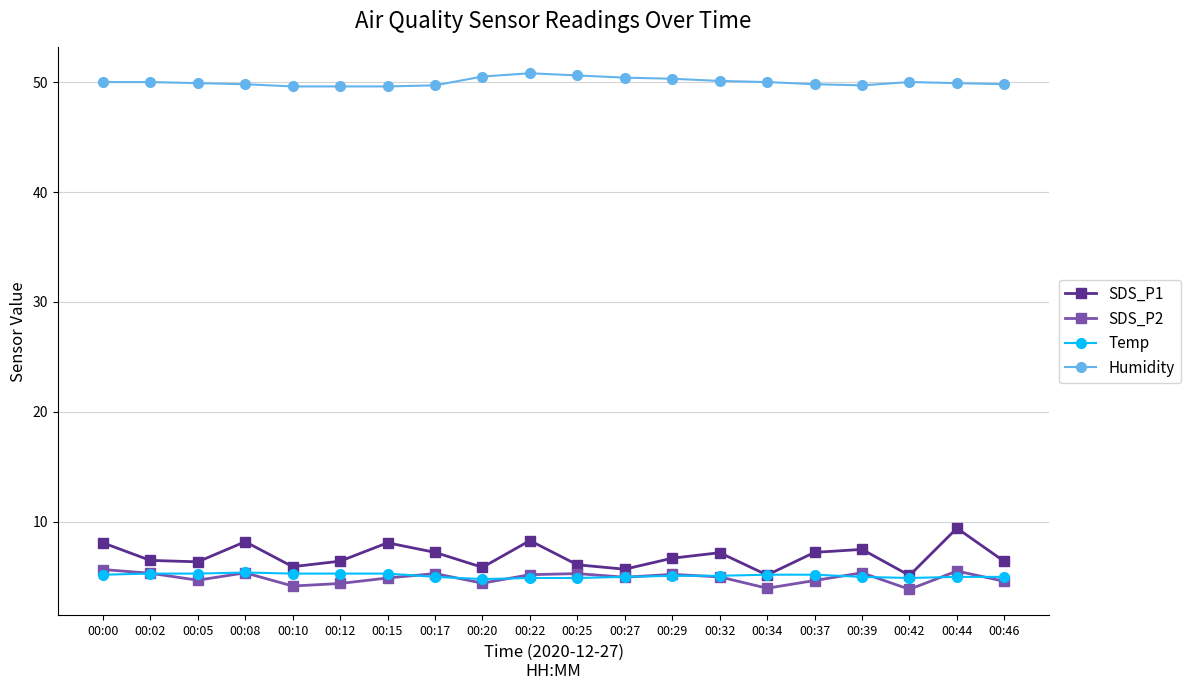

Which series changed the most between 00:02 and 00:12?

SDS_P2